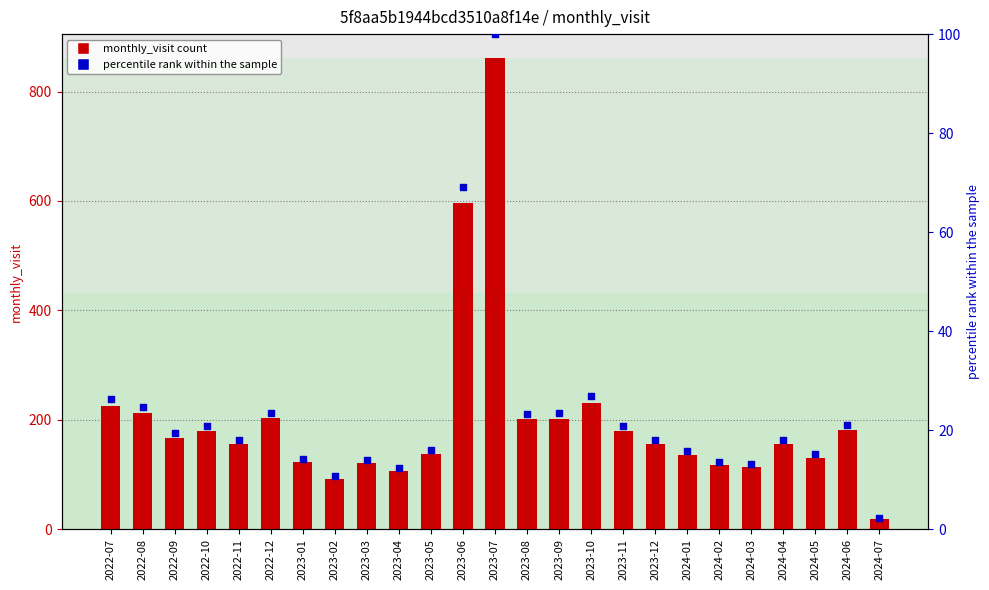

What are all the series names shown in the legend?

monthly_visit, percentile rank within the sample